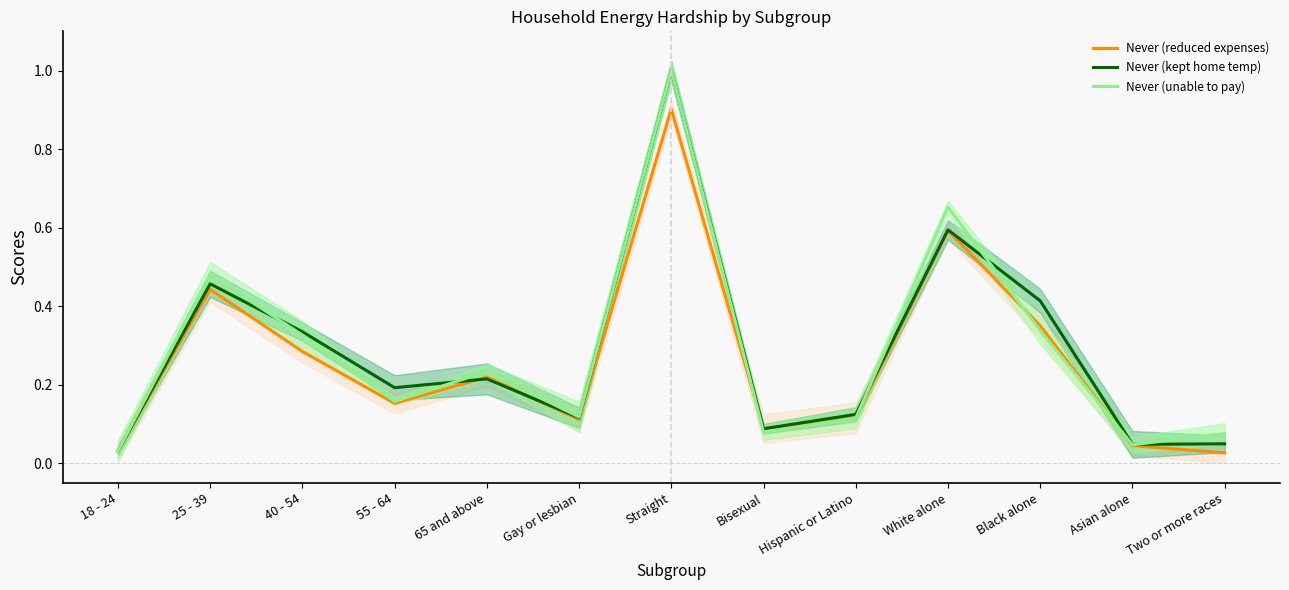

Reading left to right, what are all the values shown in this chart?

Never (reduced expenses): 18 - 24=0.0	25 - 39=0.4	40 - 54=0.3	55 - 64=0.2	65 and above=0.2	Gay or lesbian=0.1	Straight=0.9	Bisexual=0.1	Hispanic or Latino=0.1	White alone=0.6	Black alone=0.4	Asian alone=0.0	Two or more races=0.0
Never (kept home temp): 18 - 24=0.0	25 - 39=0.5	40 - 54=0.3	55 - 64=0.2	65 and above=0.2	Gay or lesbian=0.1	Straight=1.0	Bisexual=0.1	Hispanic or Latino=0.1	White alone=0.6	Black alone=0.4	Asian alone=0.0	Two or more races=0.0
Never (unable to pay): 18 - 24=0.0	25 - 39=0.5	40 - 54=0.3	55 - 64=0.2	65 and above=0.2	Gay or lesbian=0.1	Straight=1.0	Bisexual=0.1	Hispanic or Latino=0.1	White alone=0.7	Black alone=0.3	Asian alone=0.0	Two or more races=0.1